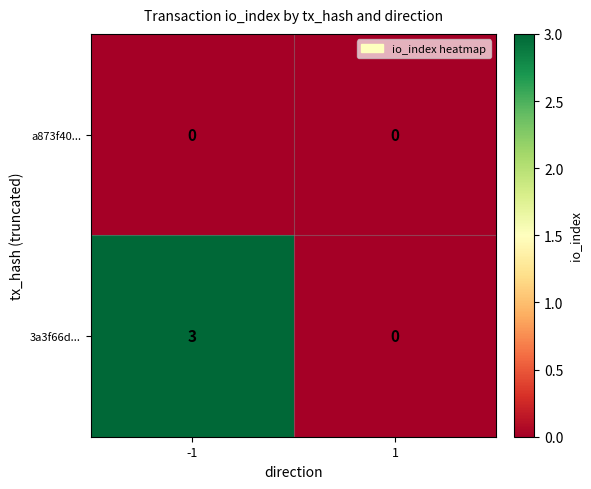

What is the sum of all 3a3f66d... values?

3